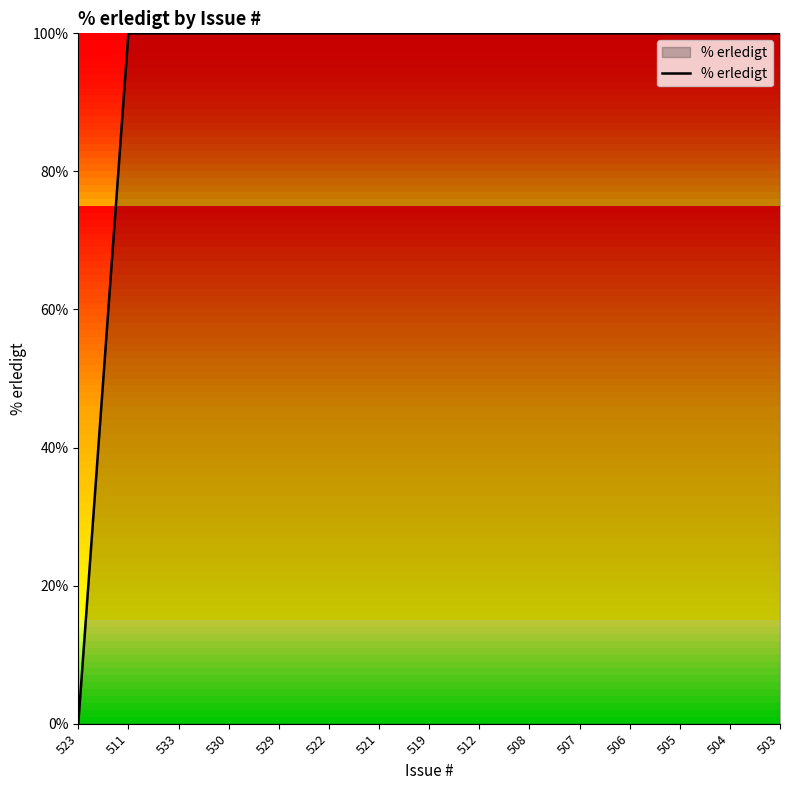

Is it true that the value at 511 is 43?

False